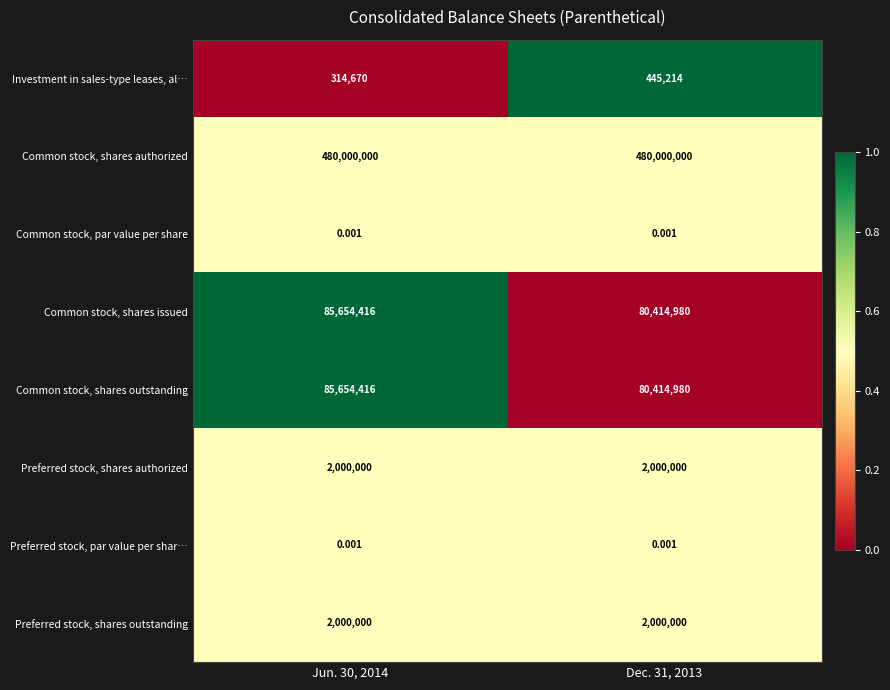

Which series has the largest total across all categories?

Common stock, shares authorized